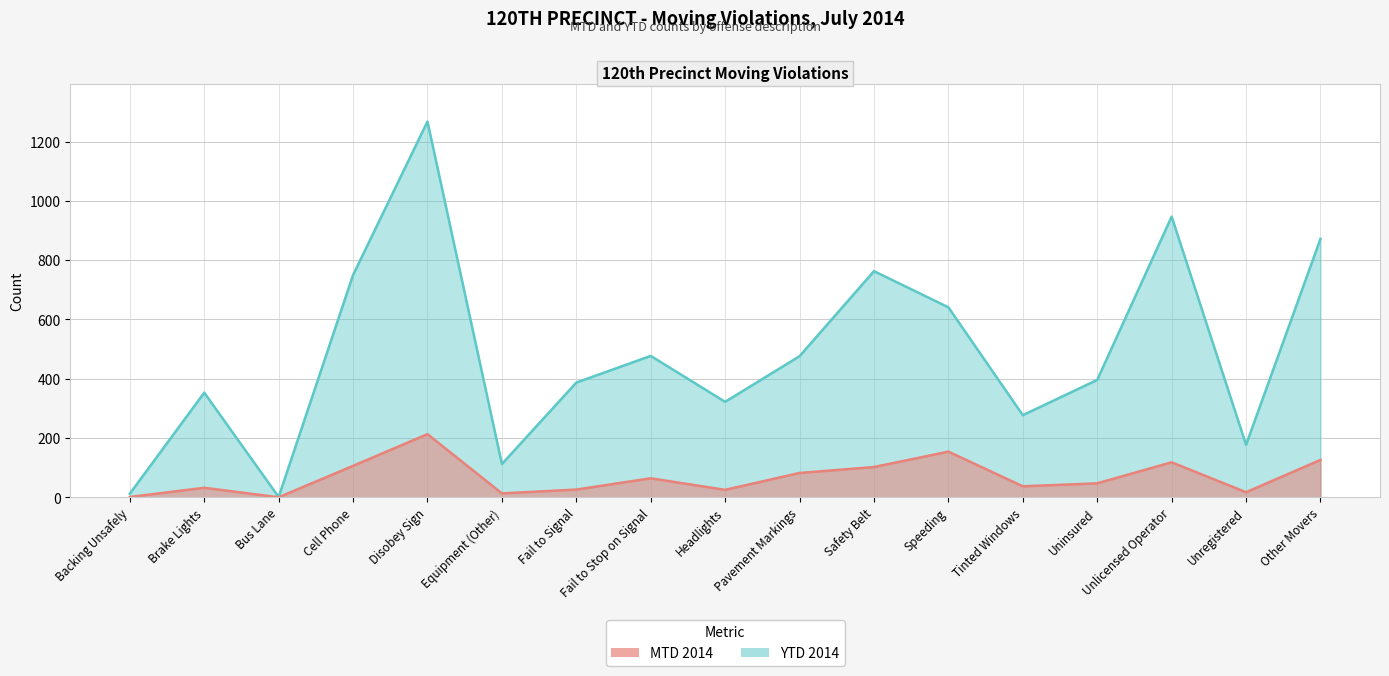

Reading right to left, what are all the values shown in this chart?

MTD 2014: 126	17	118	47	37	154	102	82	25	64	26	13	213	106	0	32	1
YTD 2014: 872	177	947	396	277	641	763	476	322	477	387	112	1268	750	1	353	12